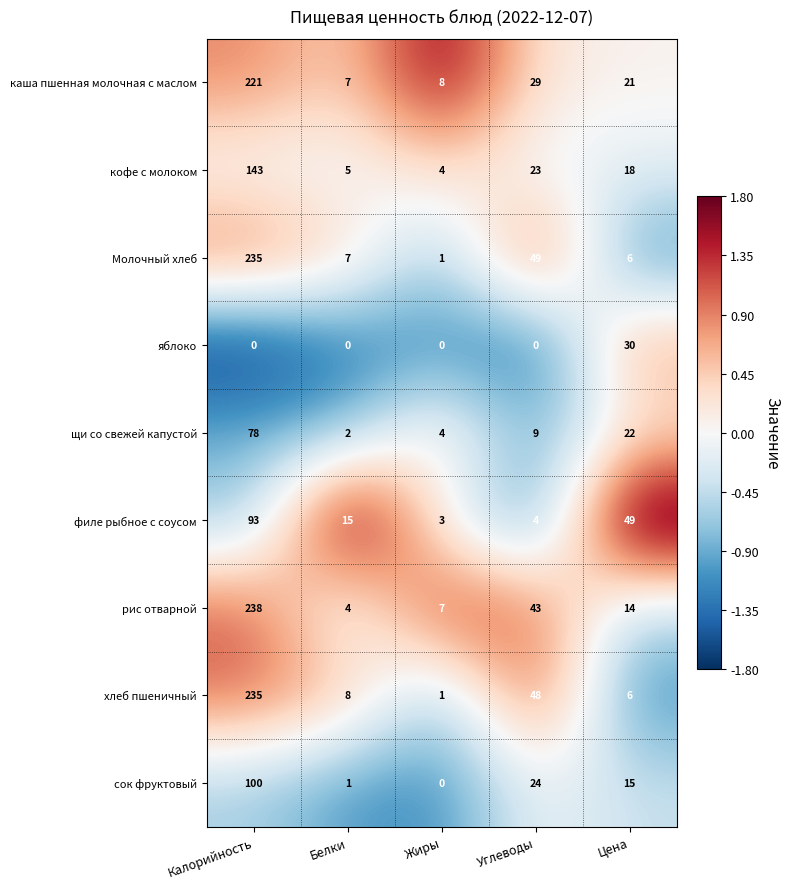

The Молочный хлеб series shows 49 at Углеводы. True or false?

True